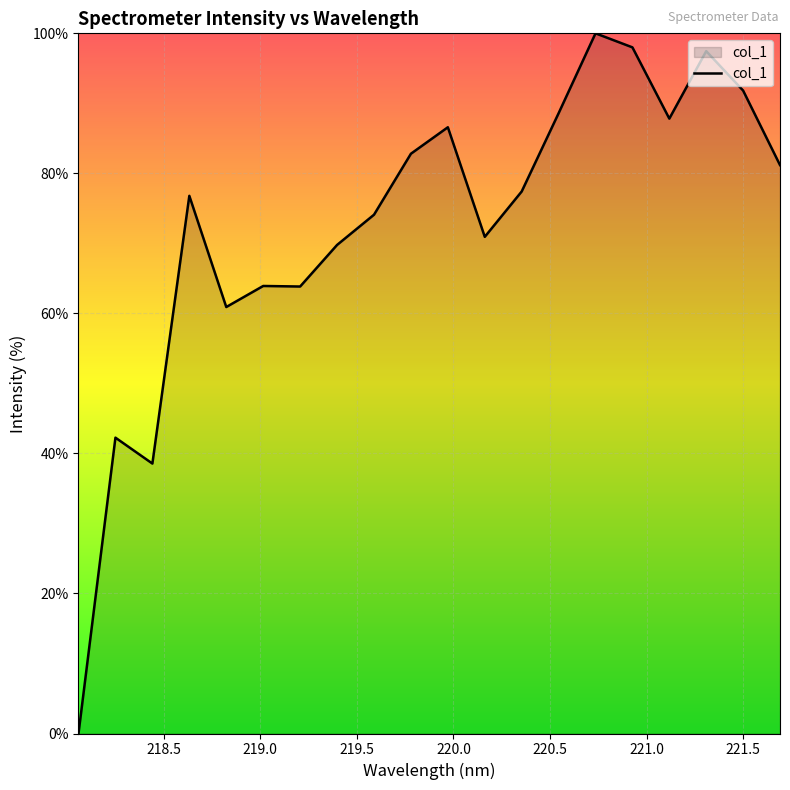

What is the maximum value shown in the chart?

100.0